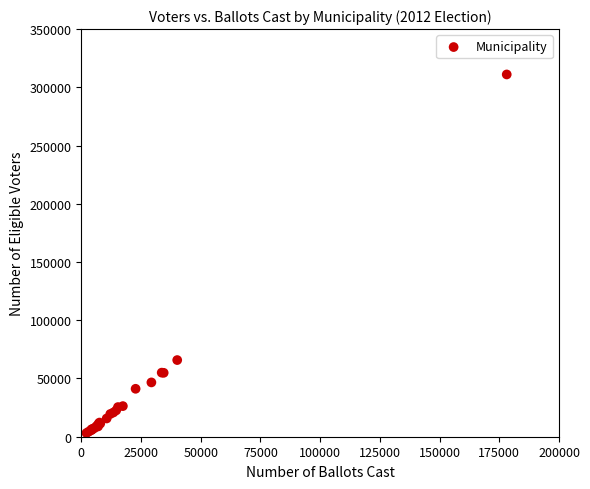

What Y value in the scatter plot is closest to 157116?

65821